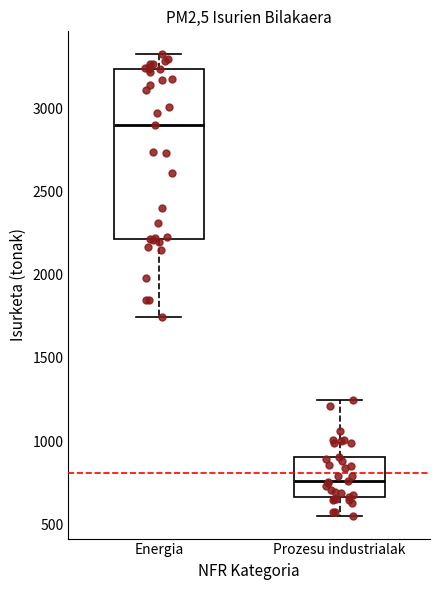

Comparing the boxes themselves (not the whiskers), which one is the tallest?

Energia